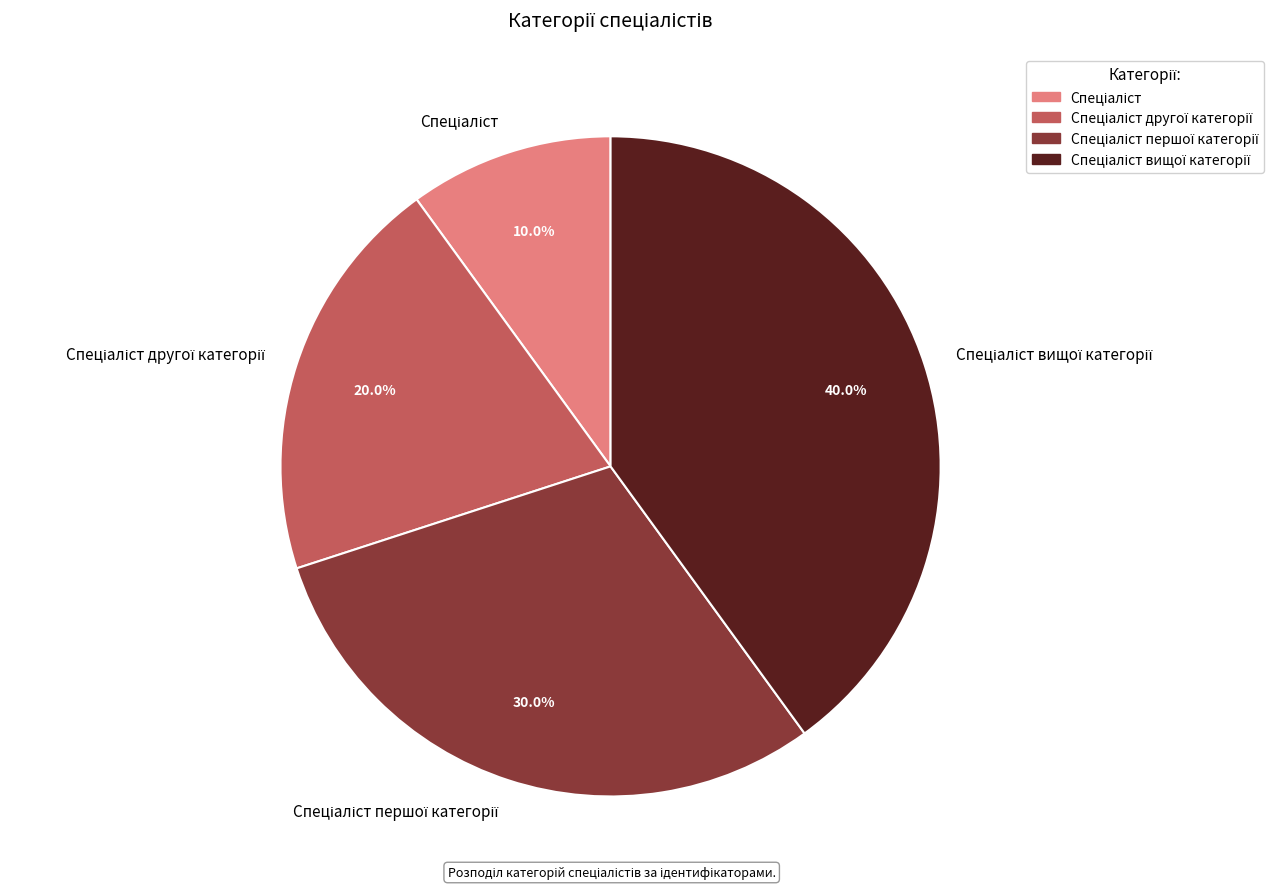

Does any single category account for the majority?

No